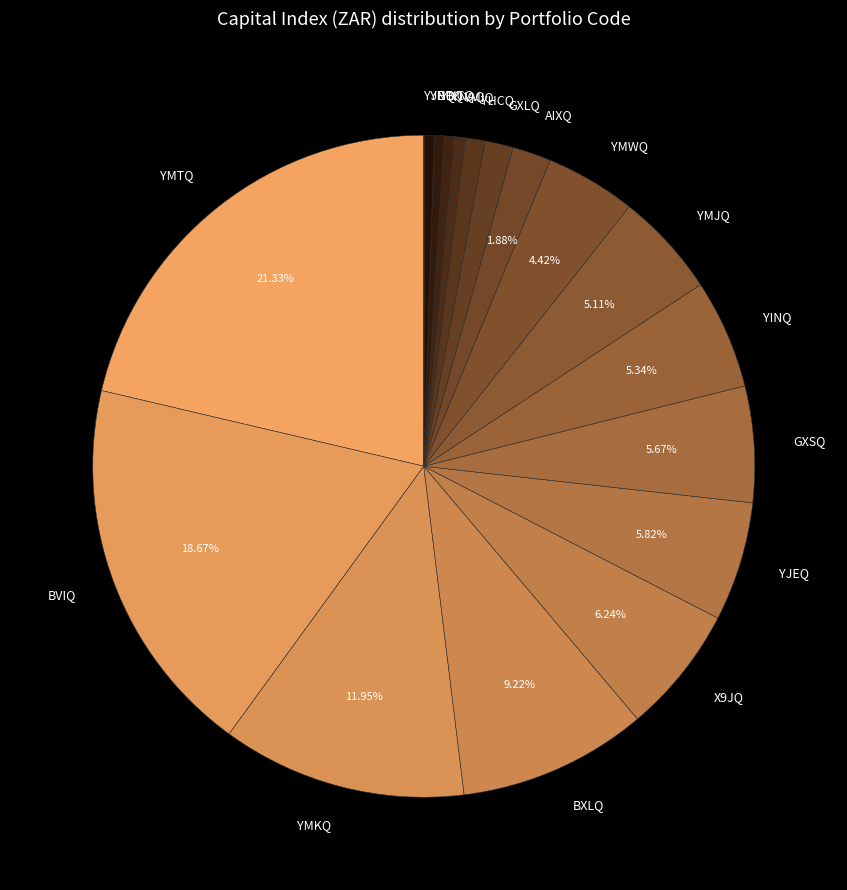

Between YJEQ and BXLQ, which is larger?

BXLQ